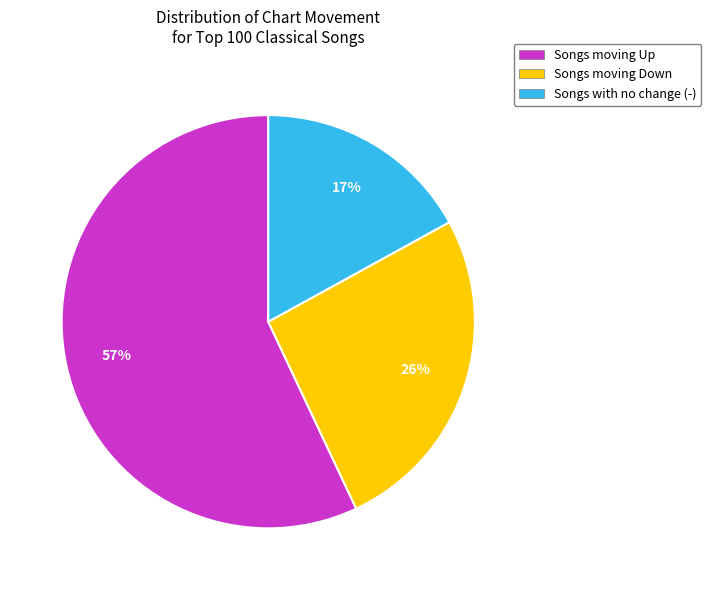

Is there any slice that represents more than half of the pie?

Yes